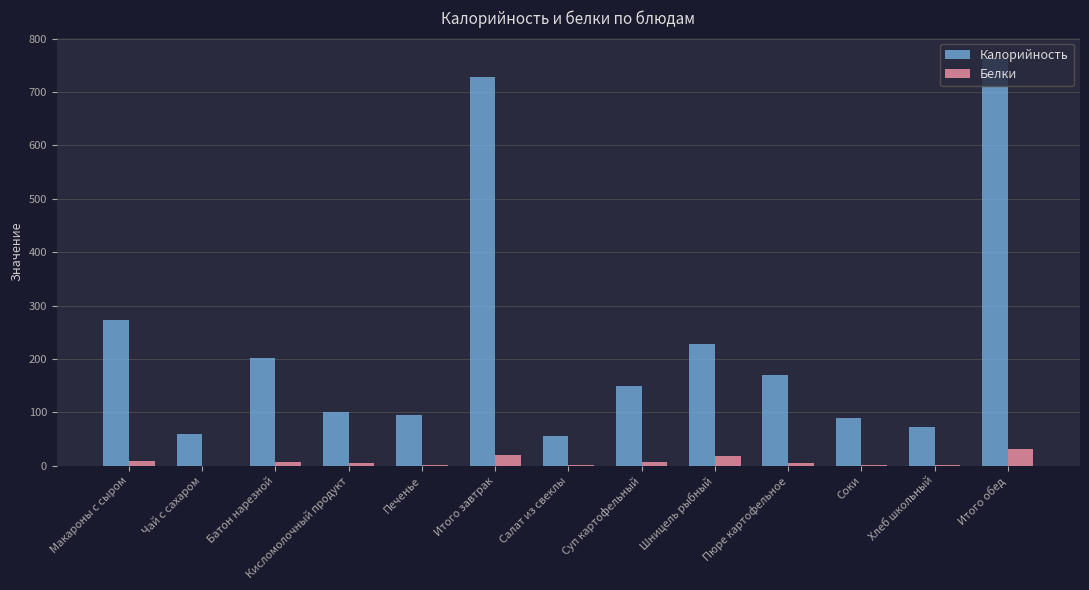

Is the value of Белки at Кисломолочный продукт greater than the value of Калорийность at Соки?

No